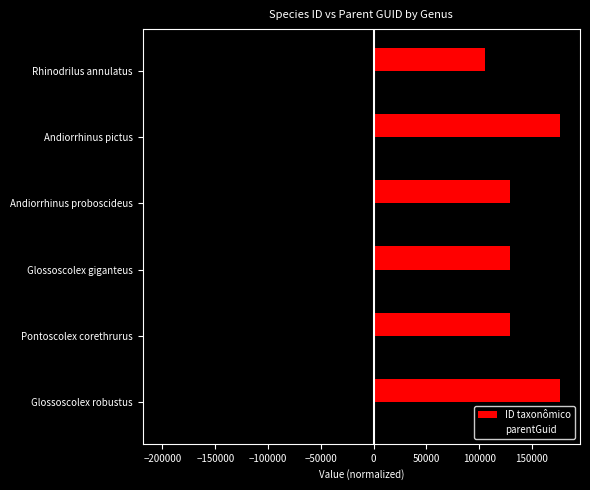

What is the average value of the parentGuid series?

-156752.1